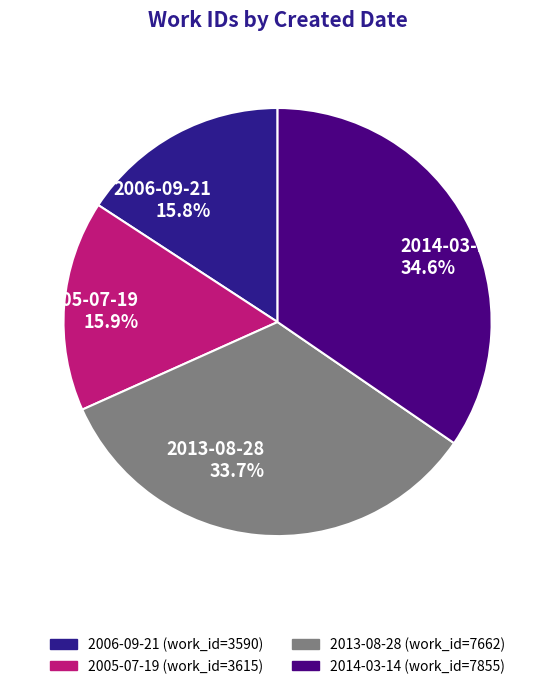

True or false: 2005-07-19 accounts for 16% of the total.

True